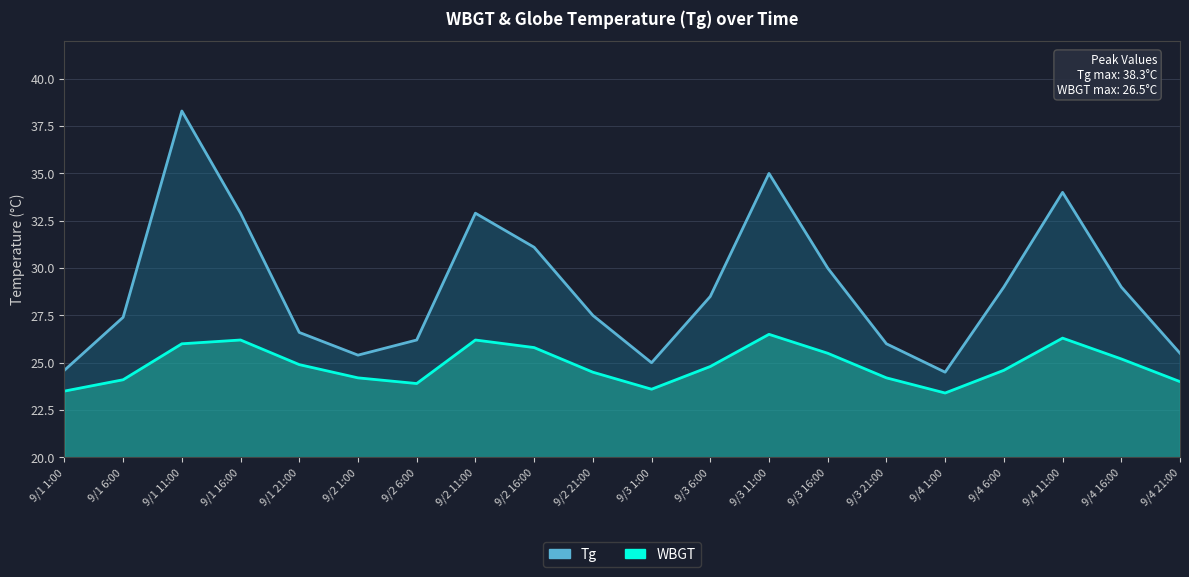

What position from the right is 9/4 11:00?

3